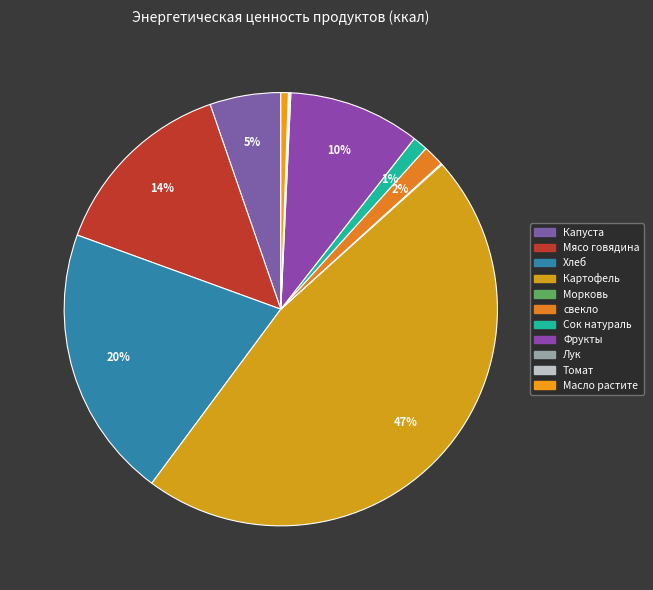

Rank the categories by value from highest to lowest.

Картофель, Хлеб, Мясо говядина, Фрукты, Капуста, свекло, Сок натураль, Масло растите, Лук, Морковь, Томат